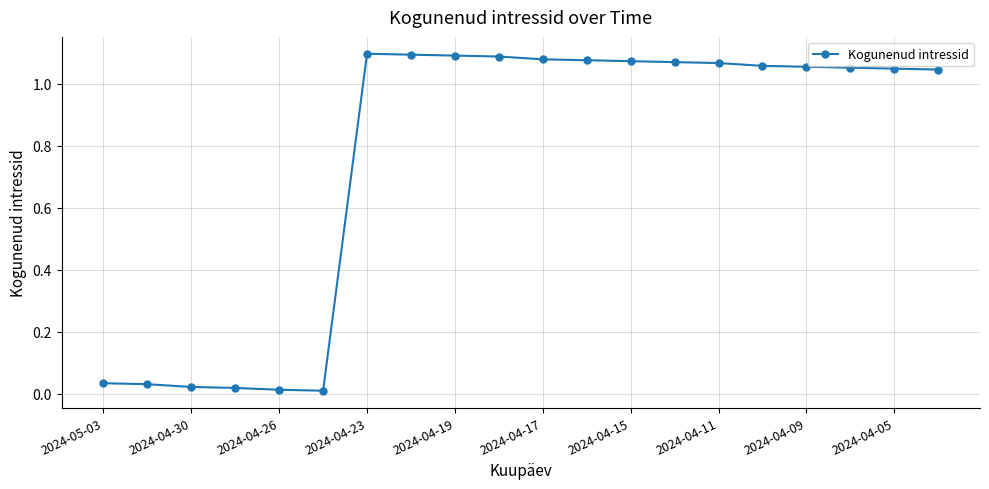

True or false: the data has more than 0 interior local peaks.

True